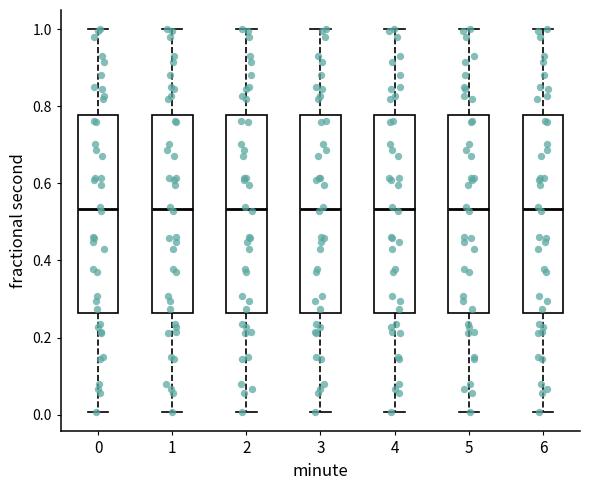

Where is the upper edge of the box at x = 3 on the y-axis? The values are not printed on the chart, so give them approximately, as read against the axis.

0.78